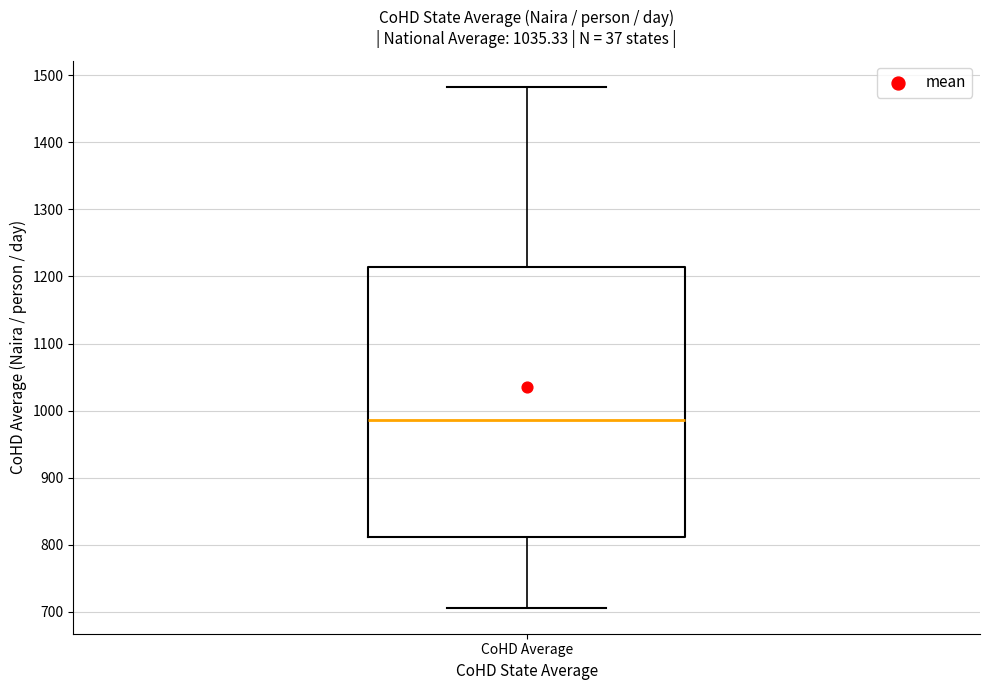

Where is the lower edge of the box for CoHD Average on the y-axis? The values are not printed on the chart, so give them approximately, as read against the axis.

810